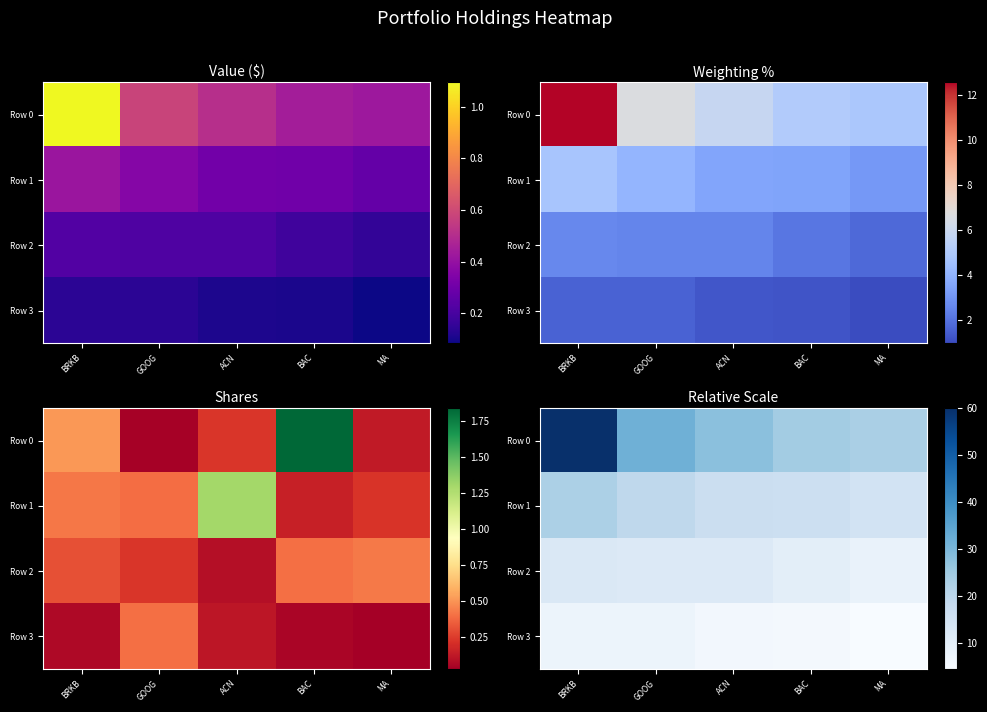

Rank the series at MA from highest to lowest value.

Row 0, Row 1, Row 2, Row 3